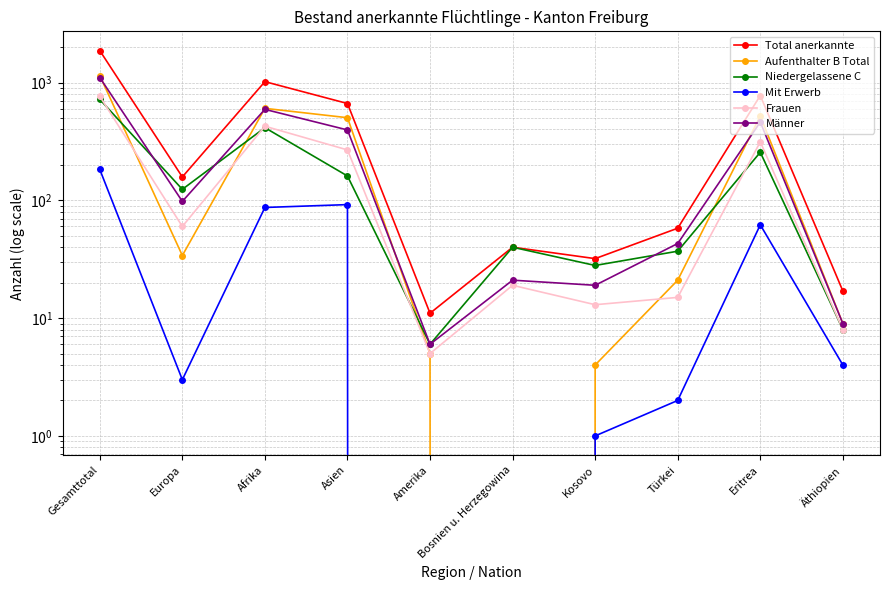

True or false: Aufenthalter B Total has more than 1 interior local peaks.

True